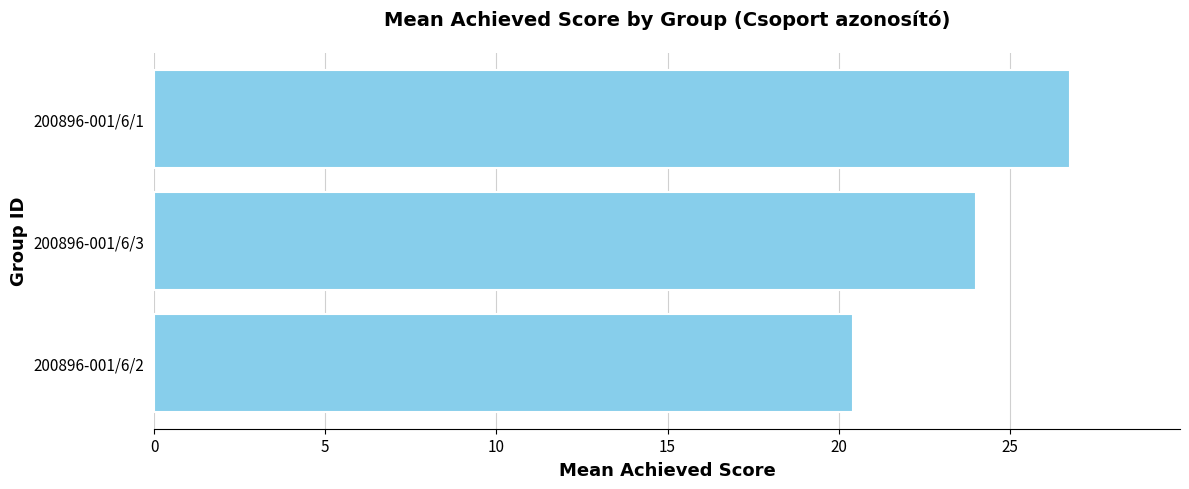

Rank the categories by value from lowest to highest.

200896-001/6/2, 200896-001/6/3, 200896-001/6/1